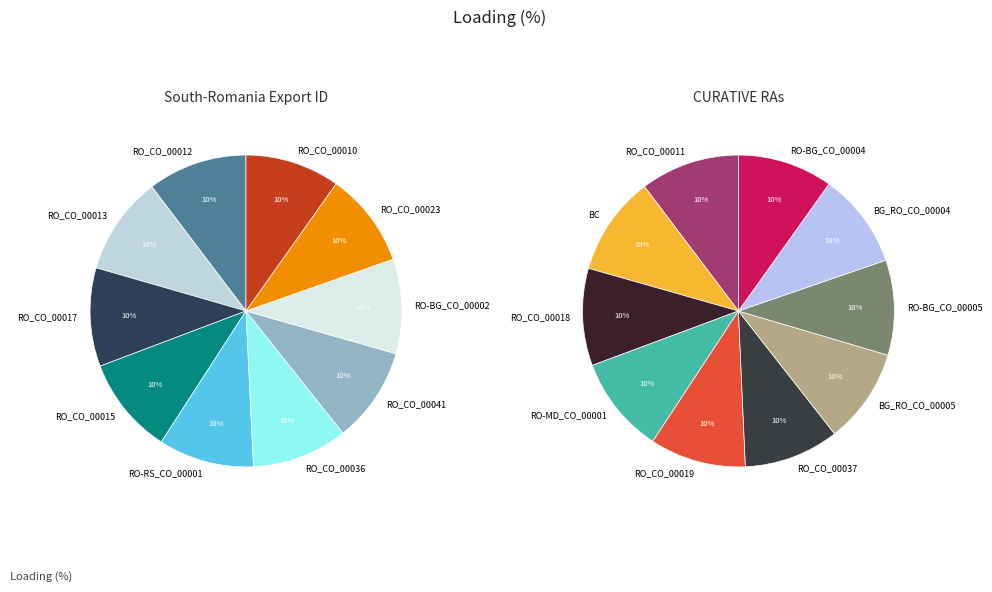

Is there any slice that represents more than half of the pie?

No